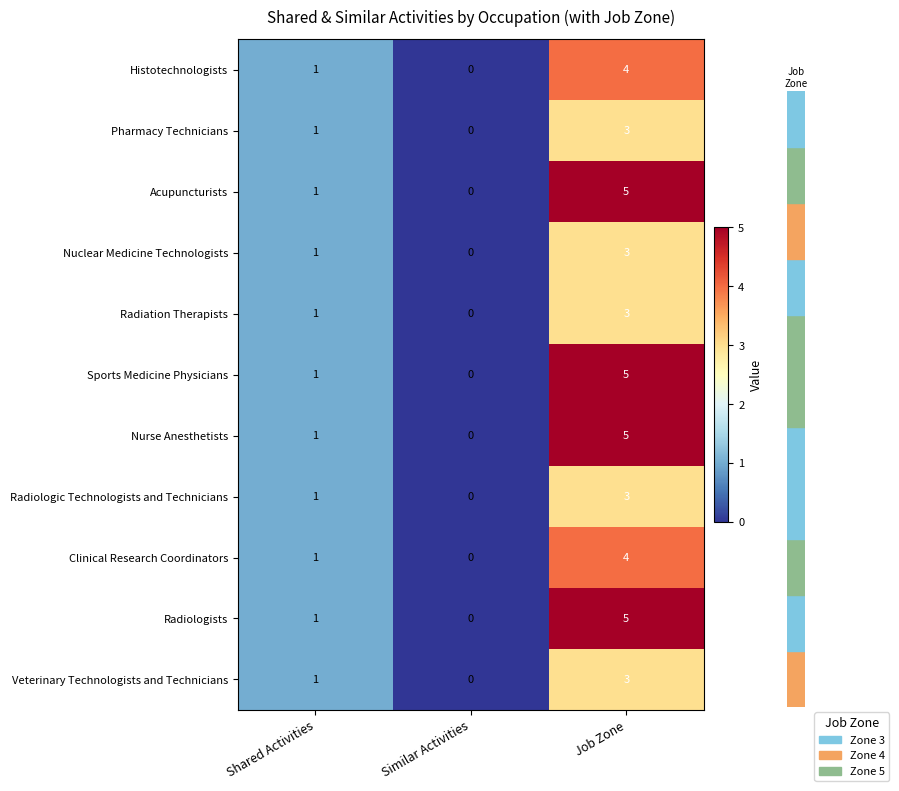

How many categories are shown in the chart?

3